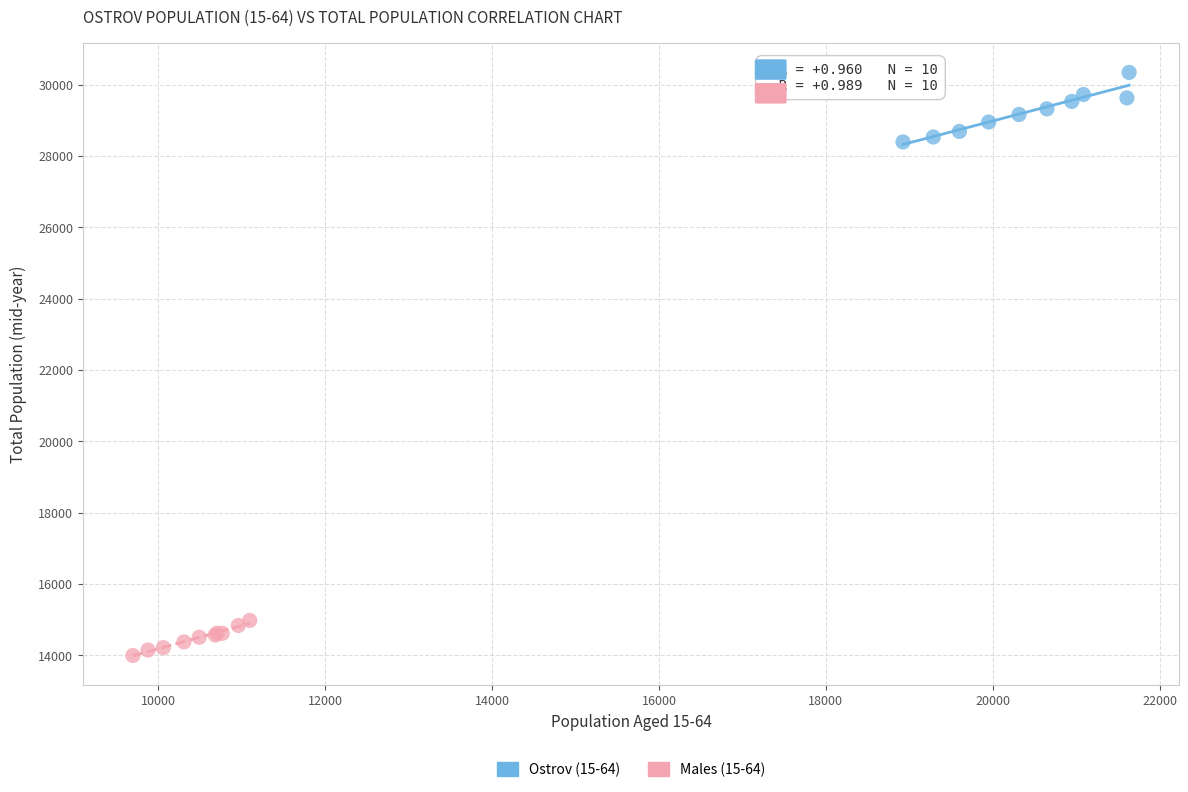

Which series has the largest Y range (max minus min)?

Ostrov (15-64)